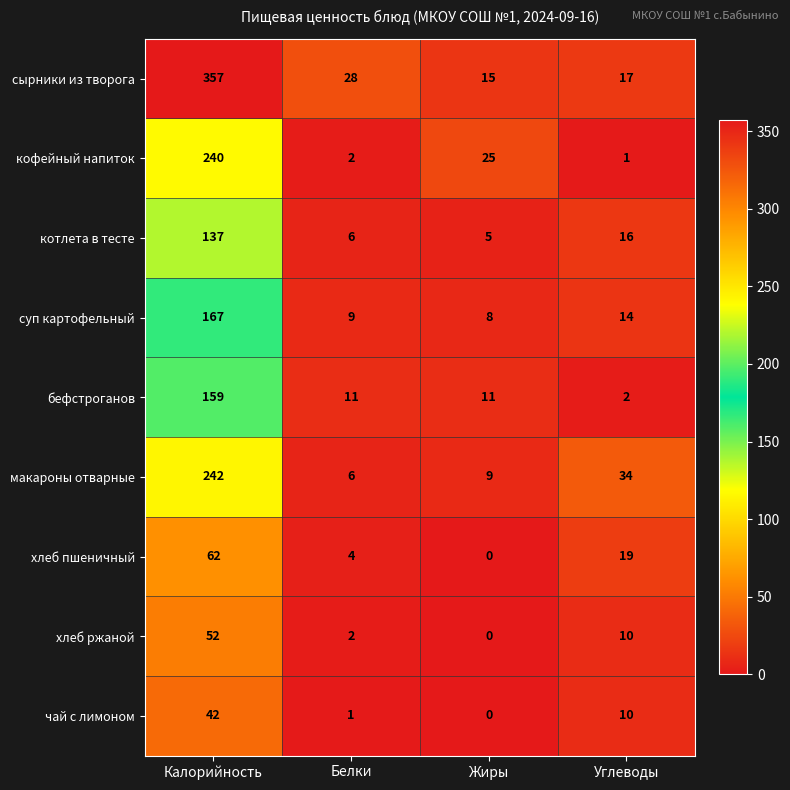

What is the total value across all series at Белки?

69